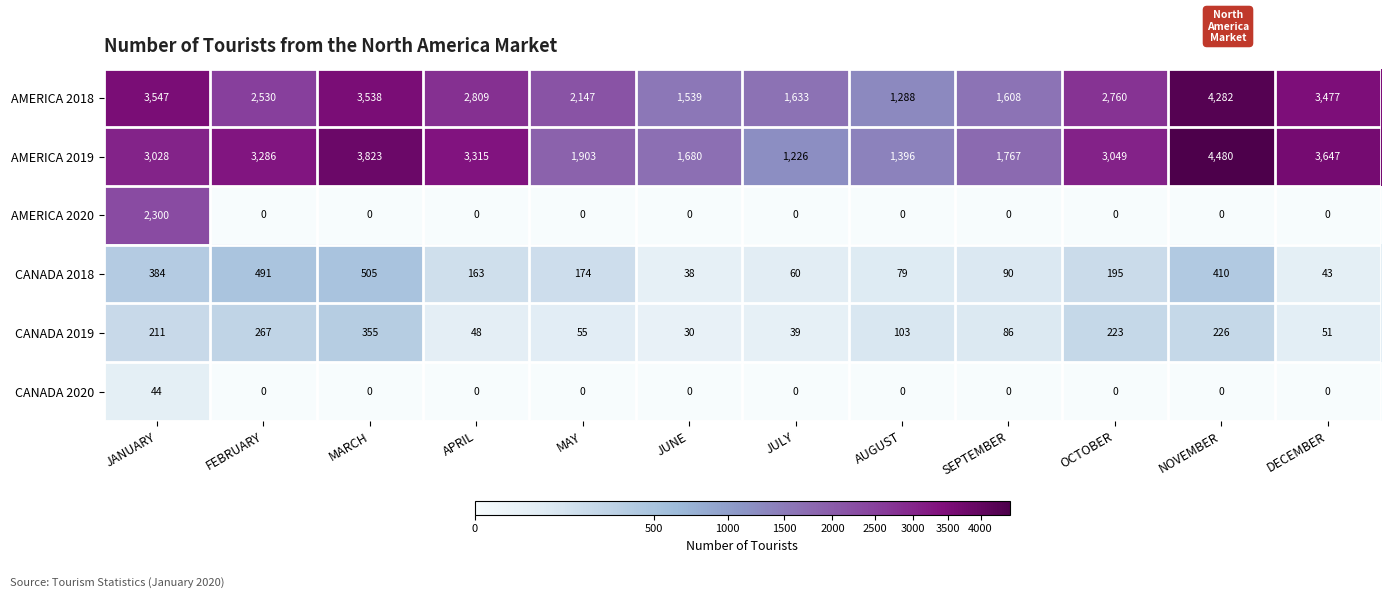

What is the difference between the maximum and minimum values in the CANADA 2019 series?

325